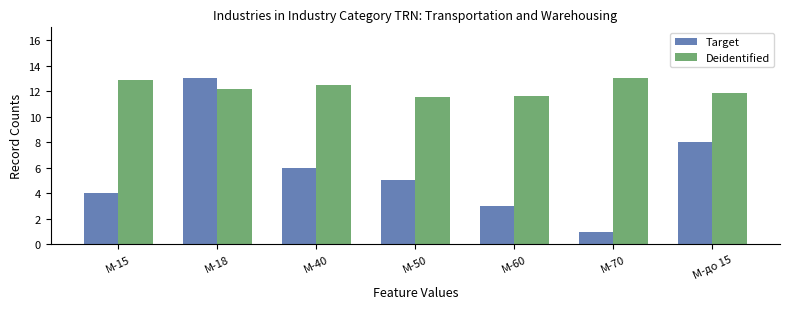

List the series in order of their overall mean, lowest first.

Target, Deidentified